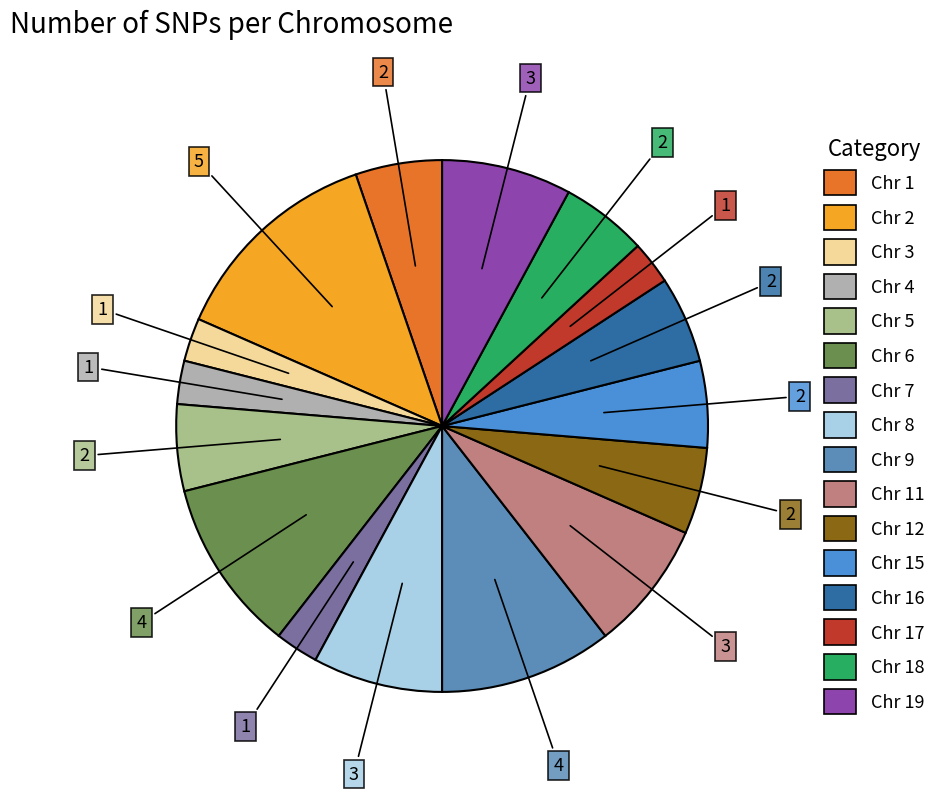

Count the number of slices in the pie.

16